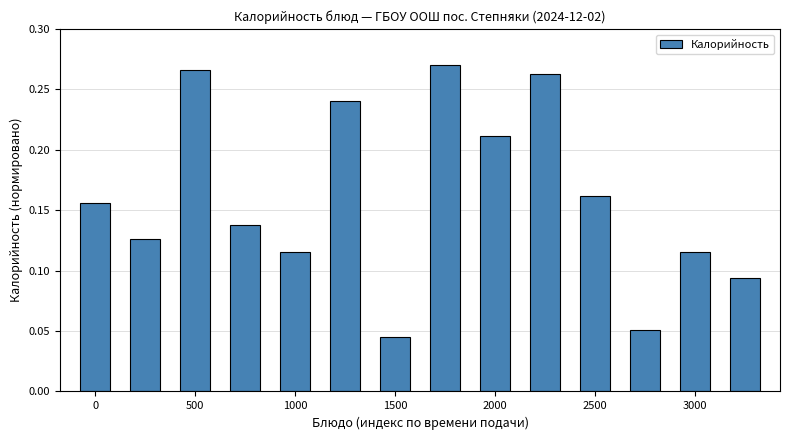

What is the sum of all values?

2.3